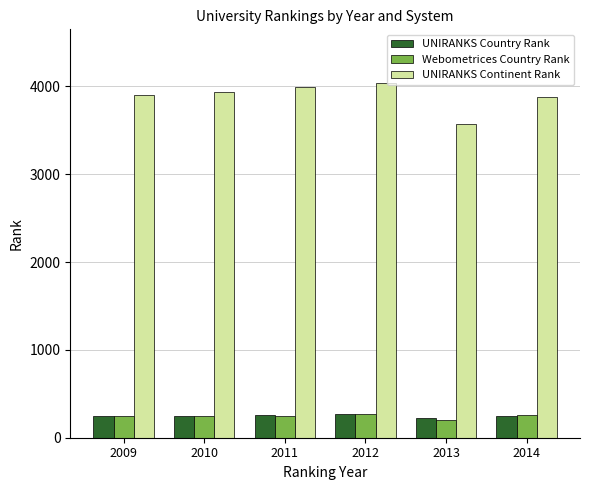

The UNIRANKS Continent Rank series shows 2629 at 2009. True or false?

False